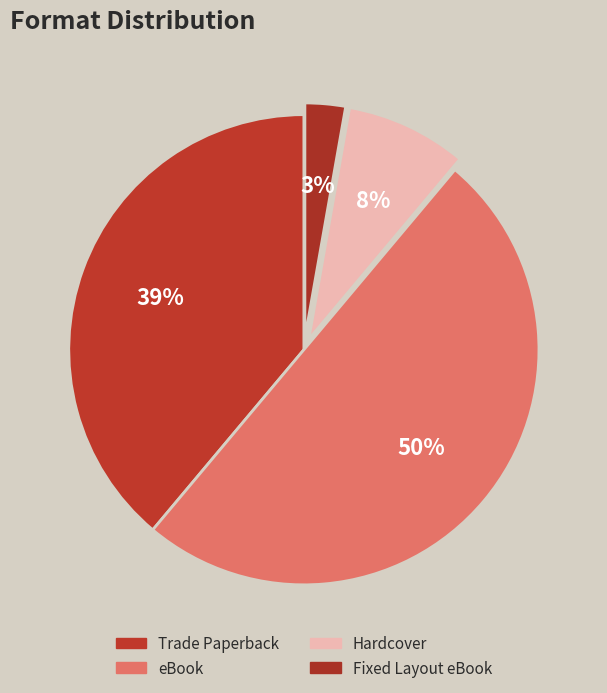

Rank the categories by value from highest to lowest.

eBook, Trade Paperback, Hardcover, Fixed Layout eBook